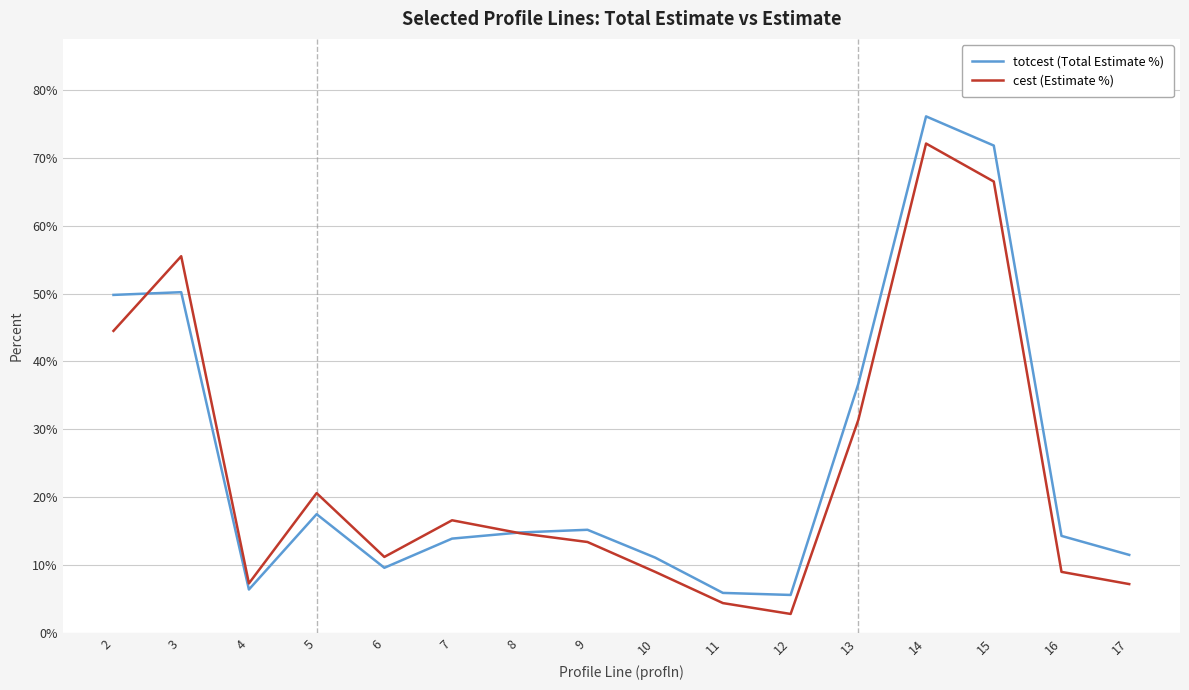

What is the average value of the cest (Estimate %) series?

24.1